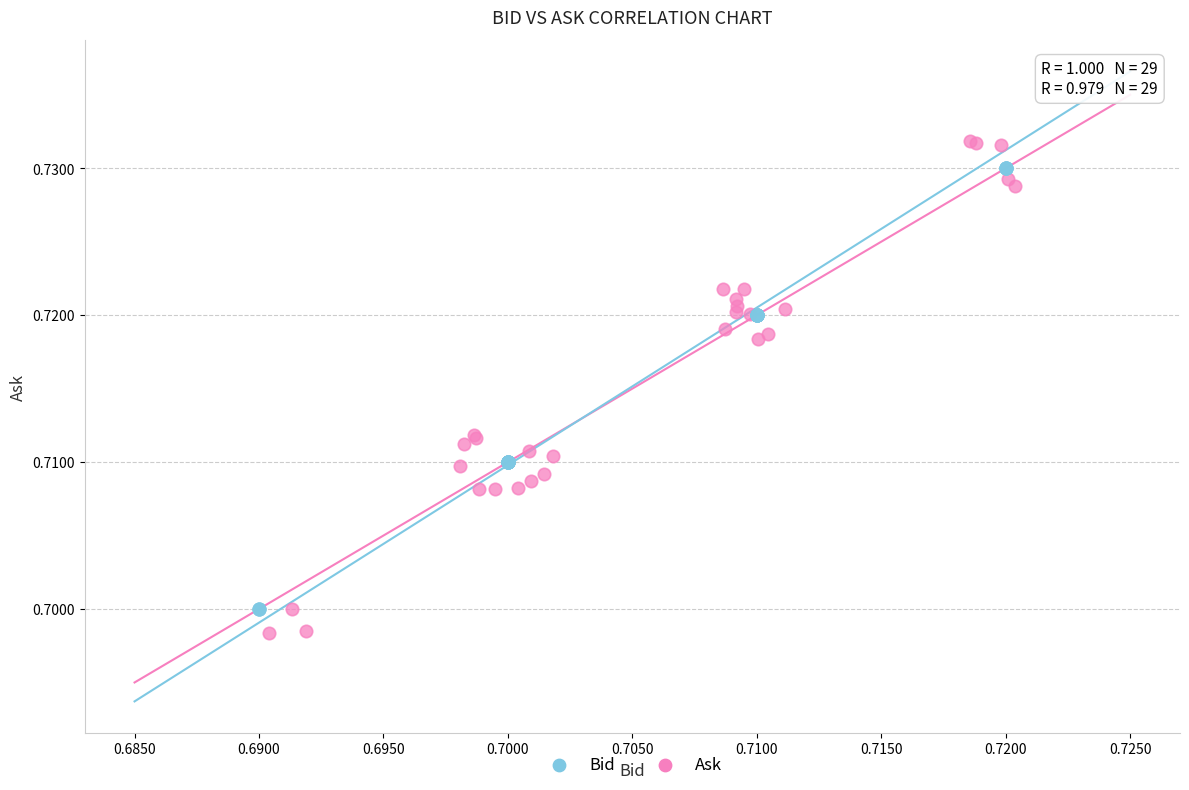

Which series has the widest spread of Y values?

Ask